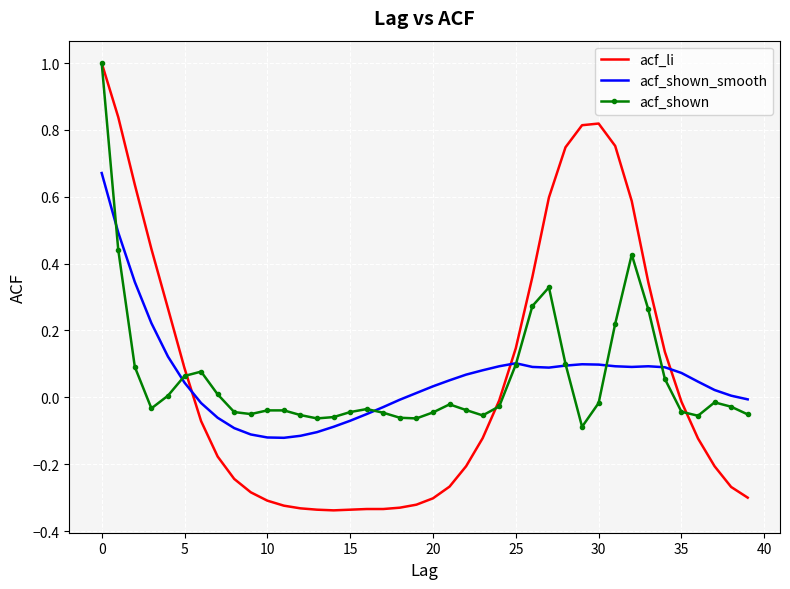

Which series has the widest spread of values?

acf_li